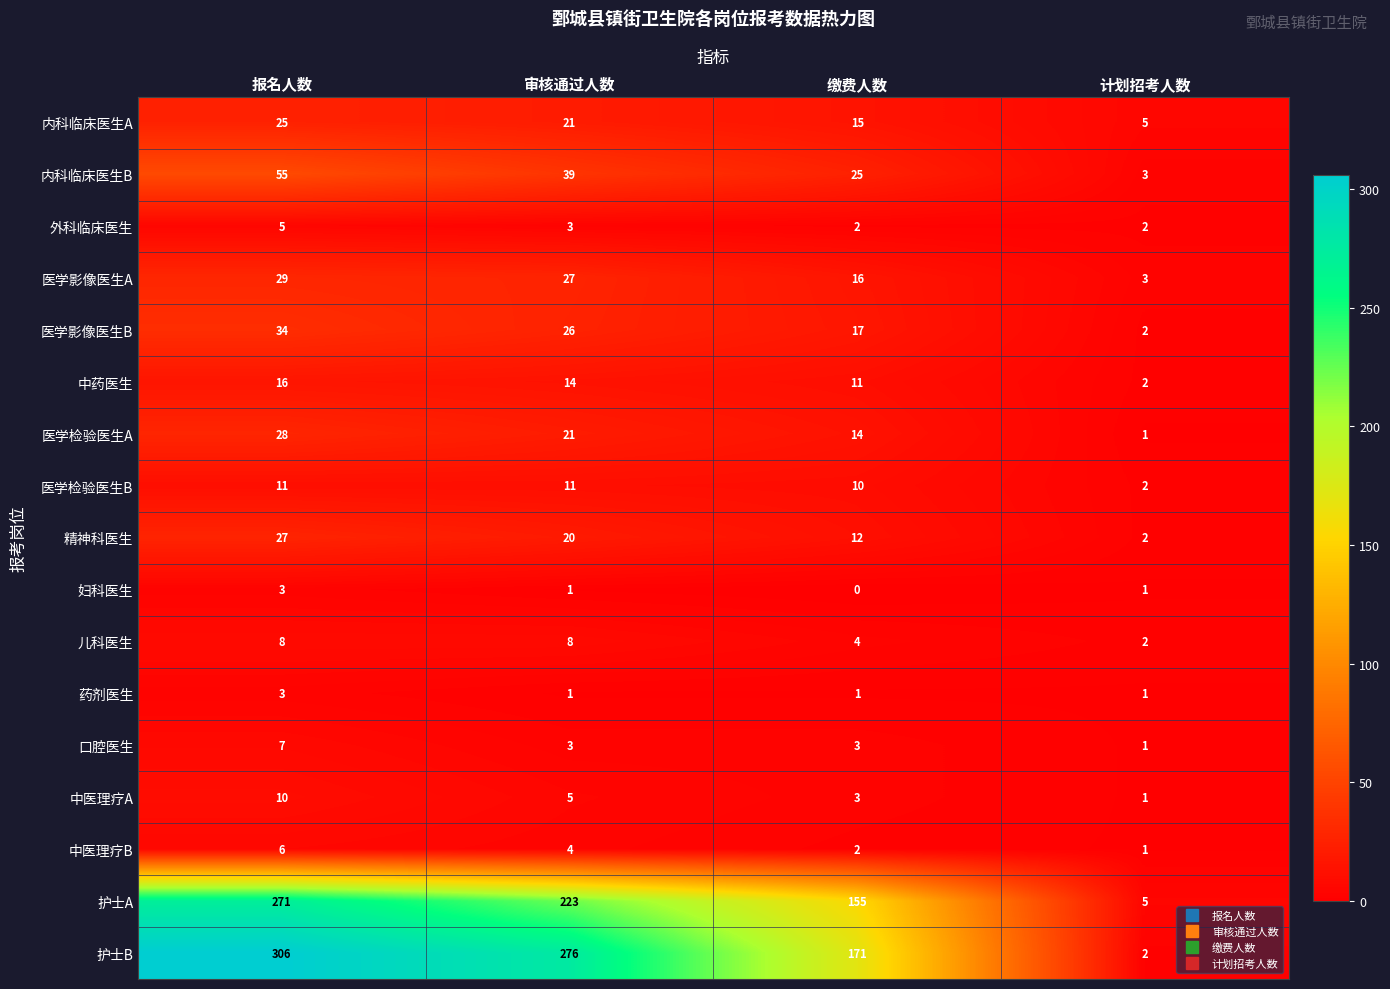

At how many categories does at least one series exceed 146?

3